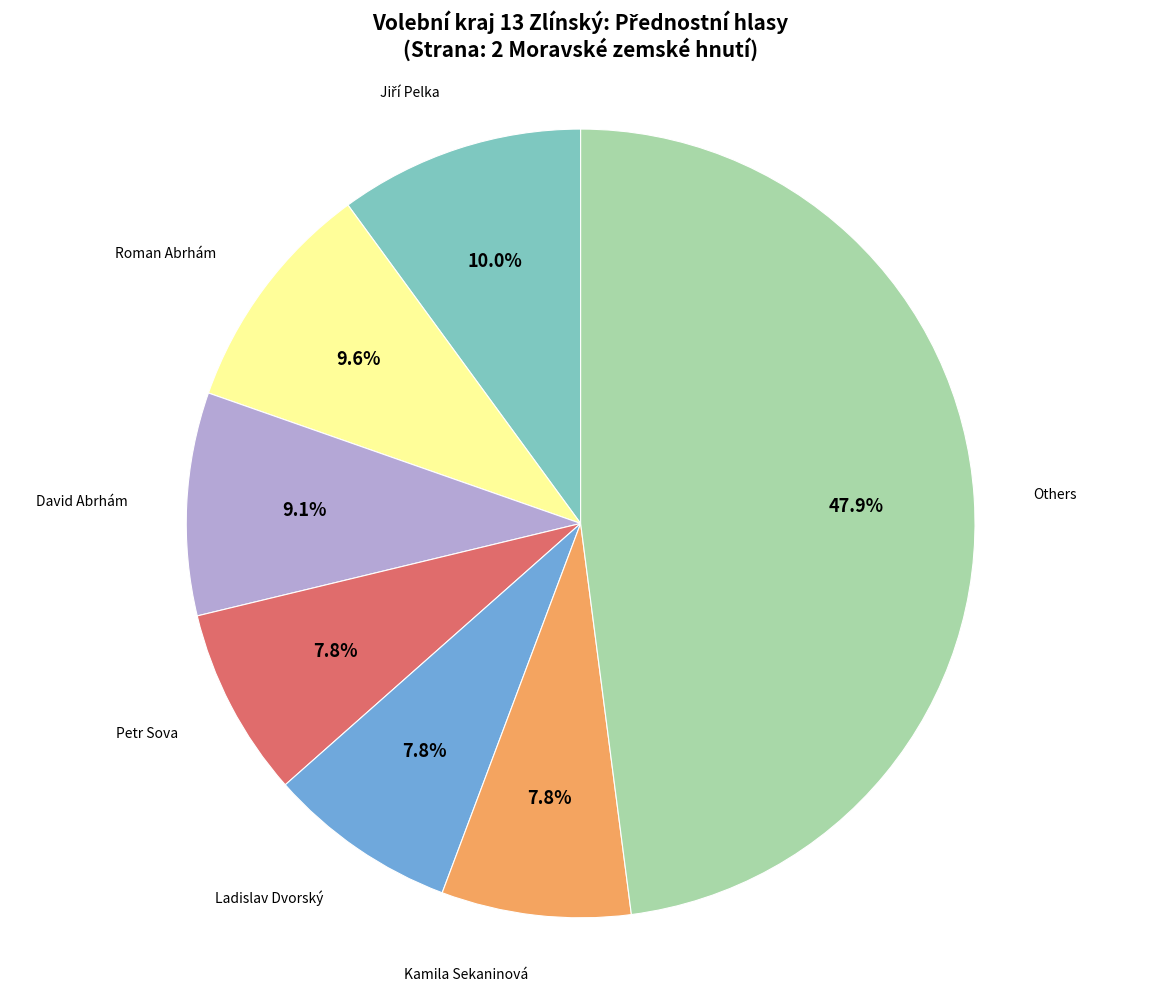

To the nearest percent, what is the average slice percentage?

14%